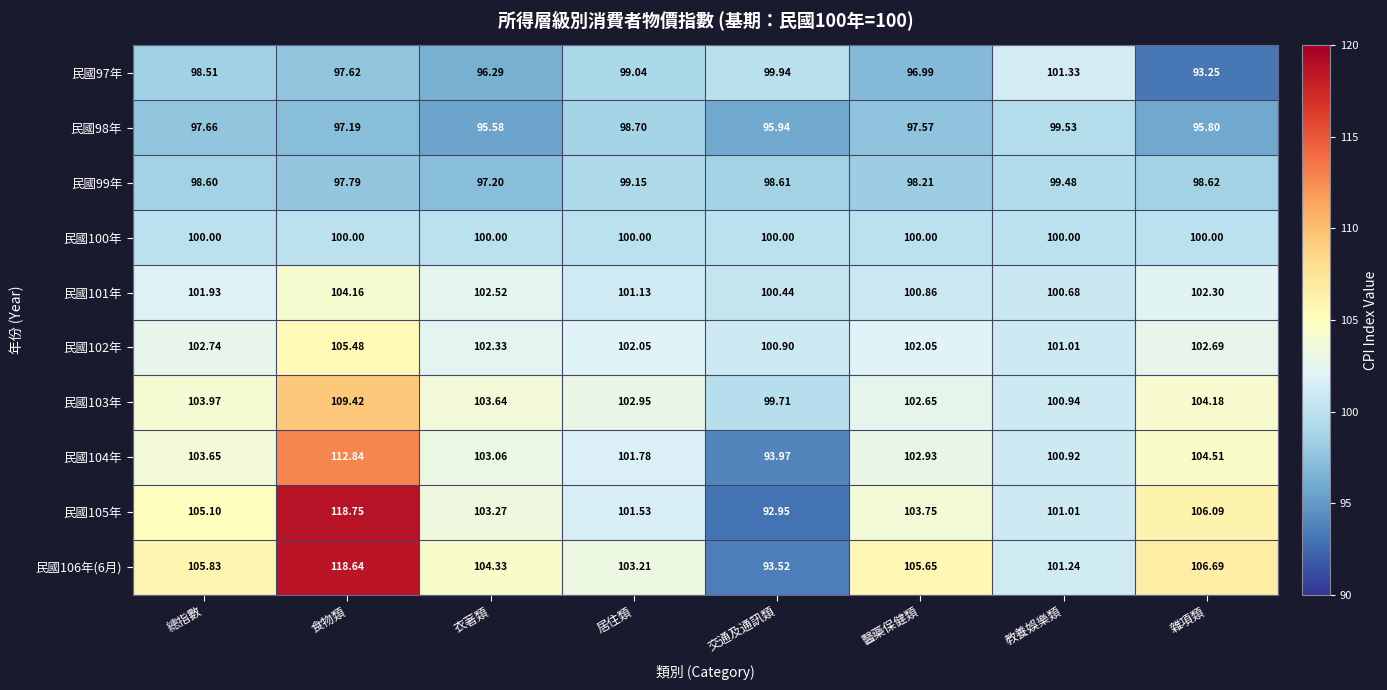

At which category is the sum across all series the highest?

食物類